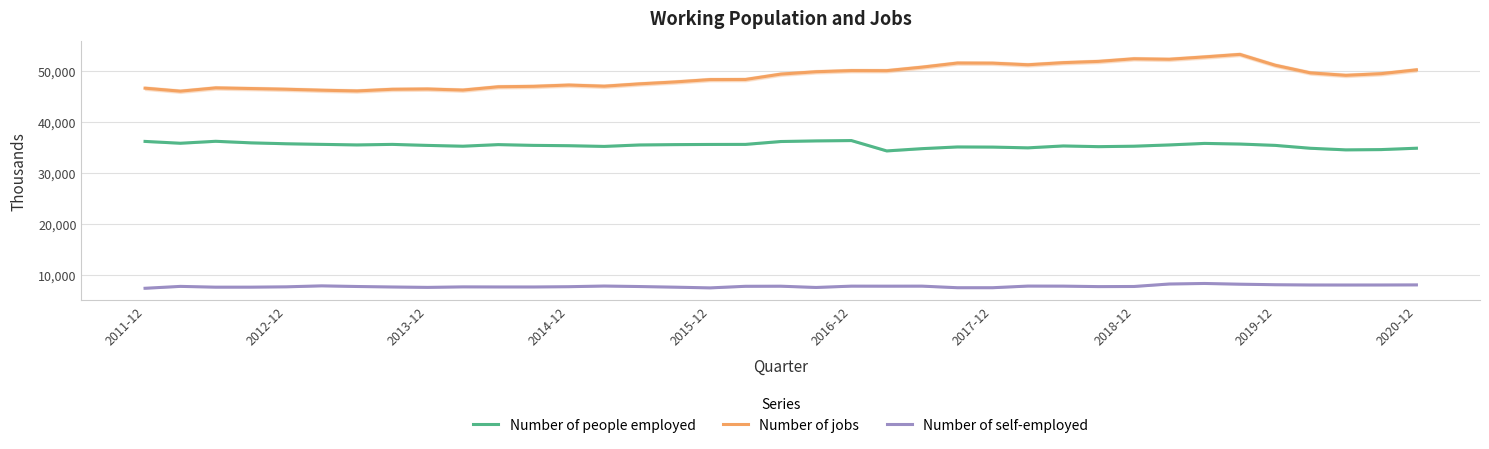

What is the minimum value for Number of jobs?

46012.0